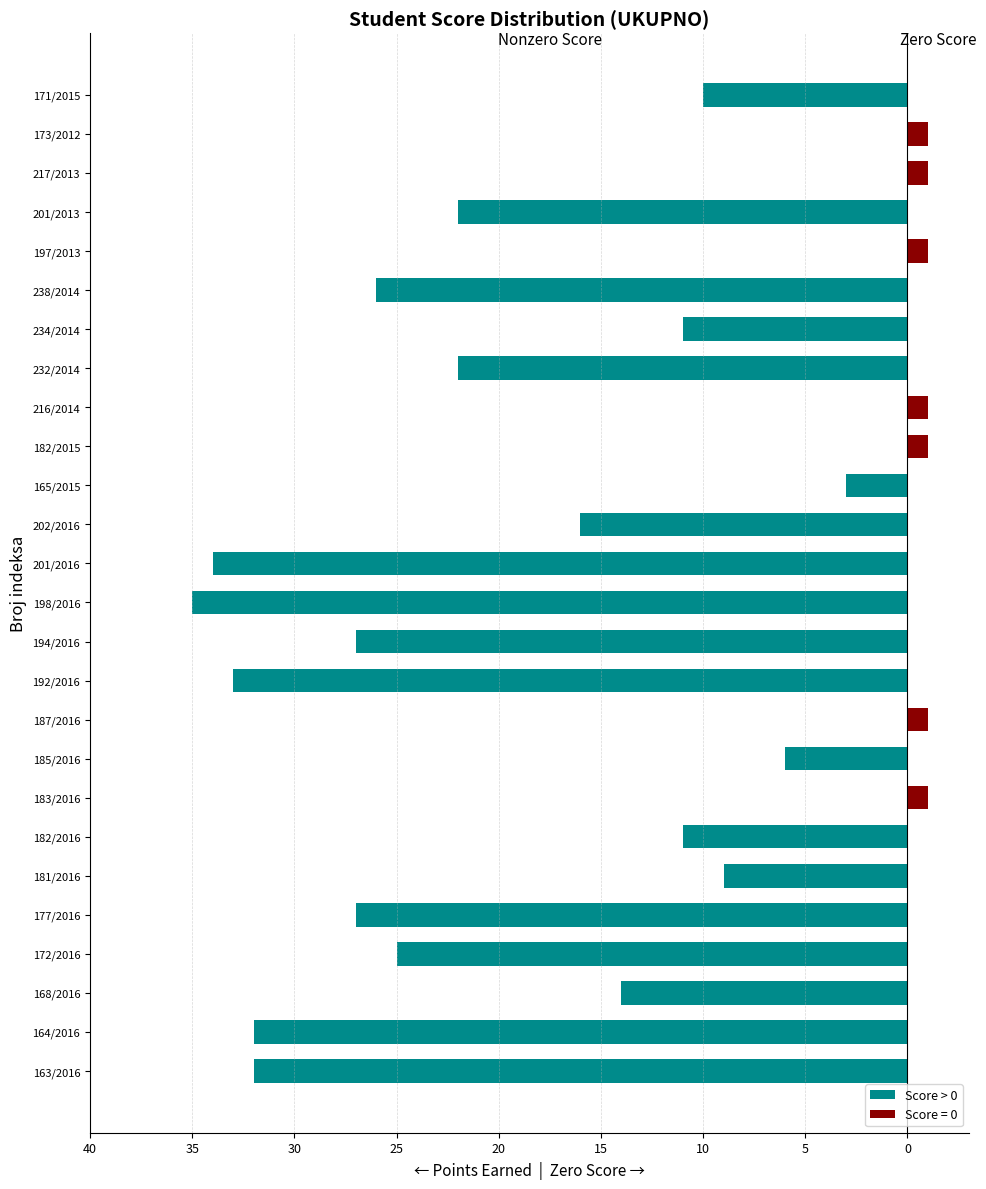

What is the average value?

-15